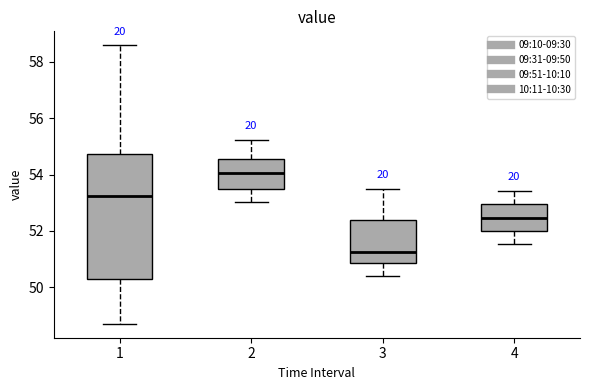

Reading left to right, read every box against the y-axis: the position of its median line, the range the box covers, and the ends of its whiskers. The values are not printed on the chart, so give them approximately, as read against the axis.

1: median 53.2, box 50.2 to 54.8, whiskers 48.8 to 58.6
2: median 54.0, box 53.4 to 54.6, whiskers 53.0 to 55.2
3: median 51.2, box 50.8 to 52.4, whiskers 50.4 to 53.4
4: median 52.4, box 52.0 to 53.0, whiskers 51.6 to 53.4